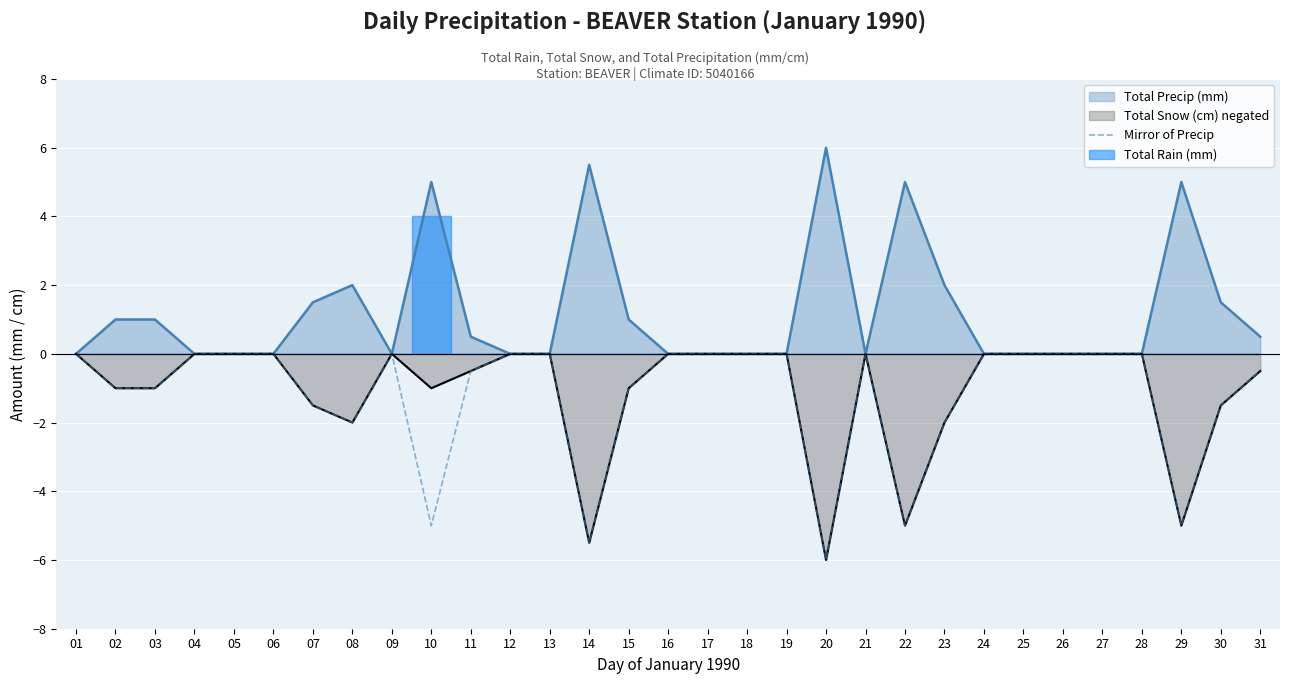

The chart shows a value of -5.0 at 22. True or false?

True